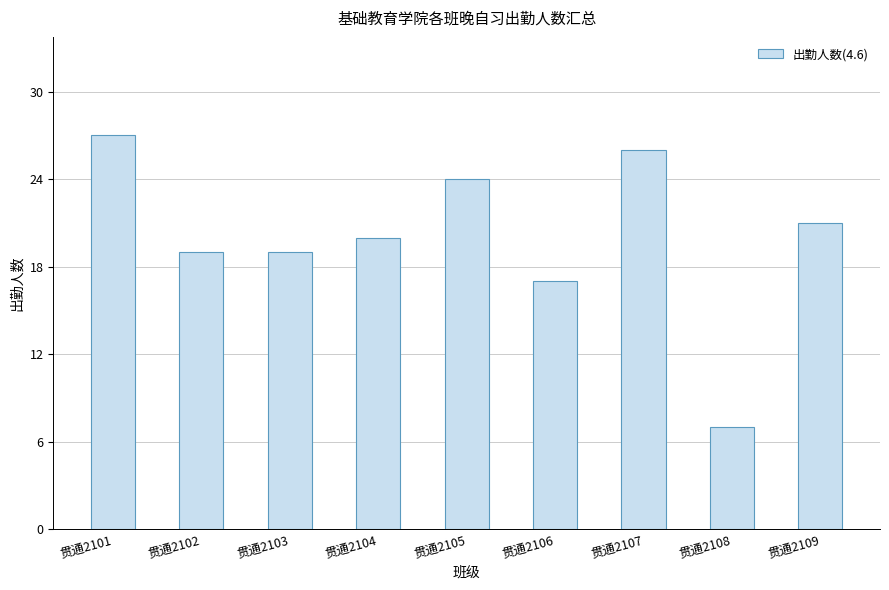

How many bars are there in total?

9